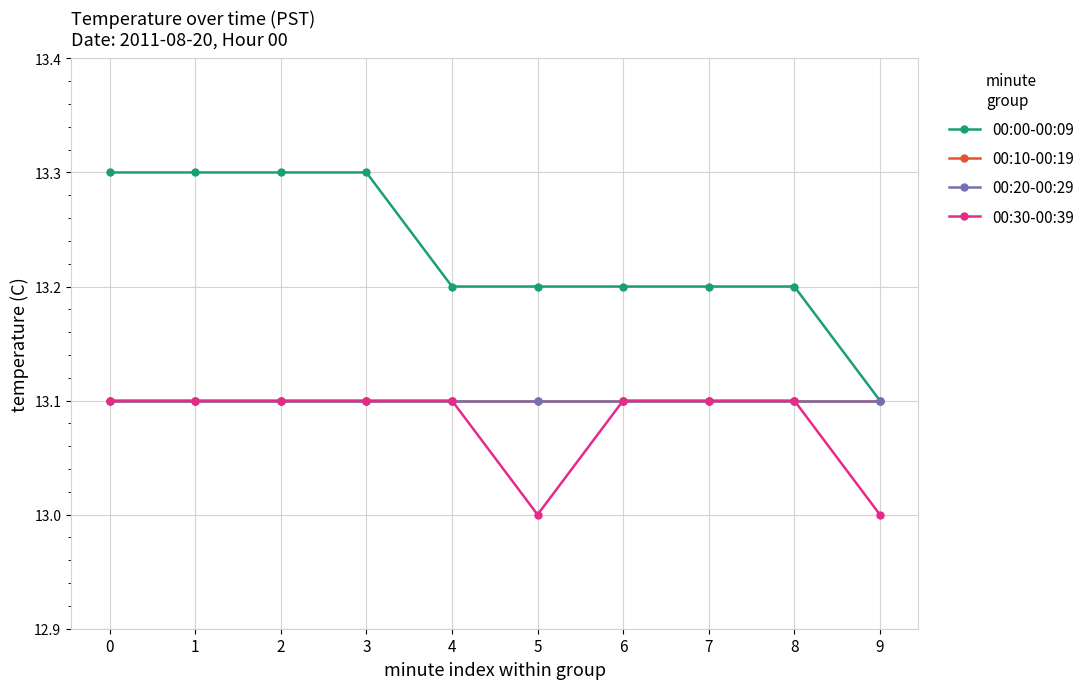

What is the value of the 00:20-00:29 point at the 8th from the left?

13.1